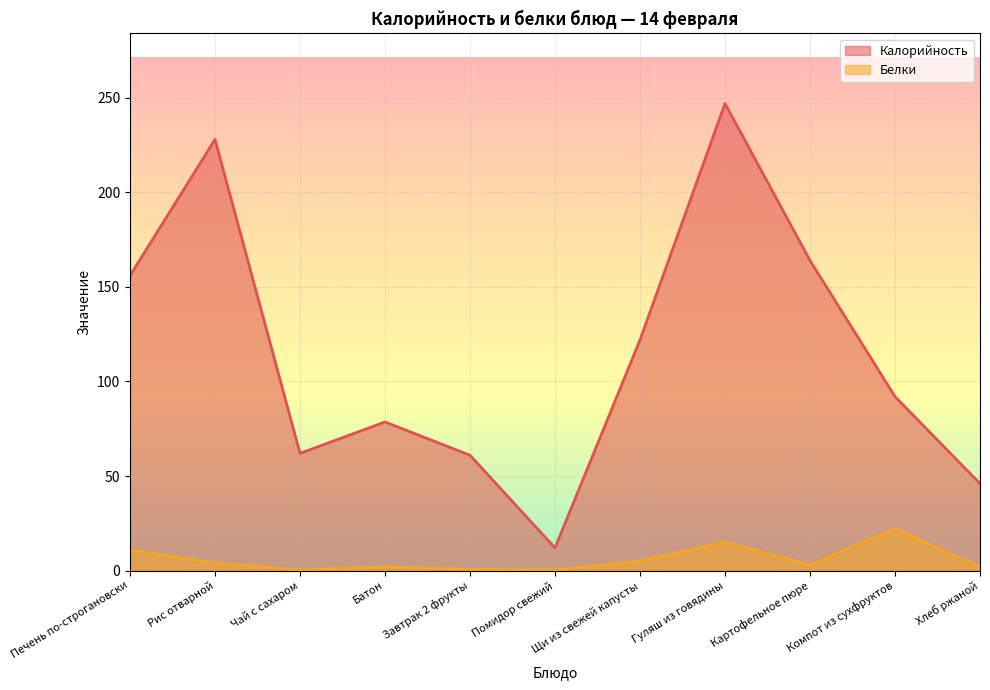

How many distinct data groups are displayed?

2